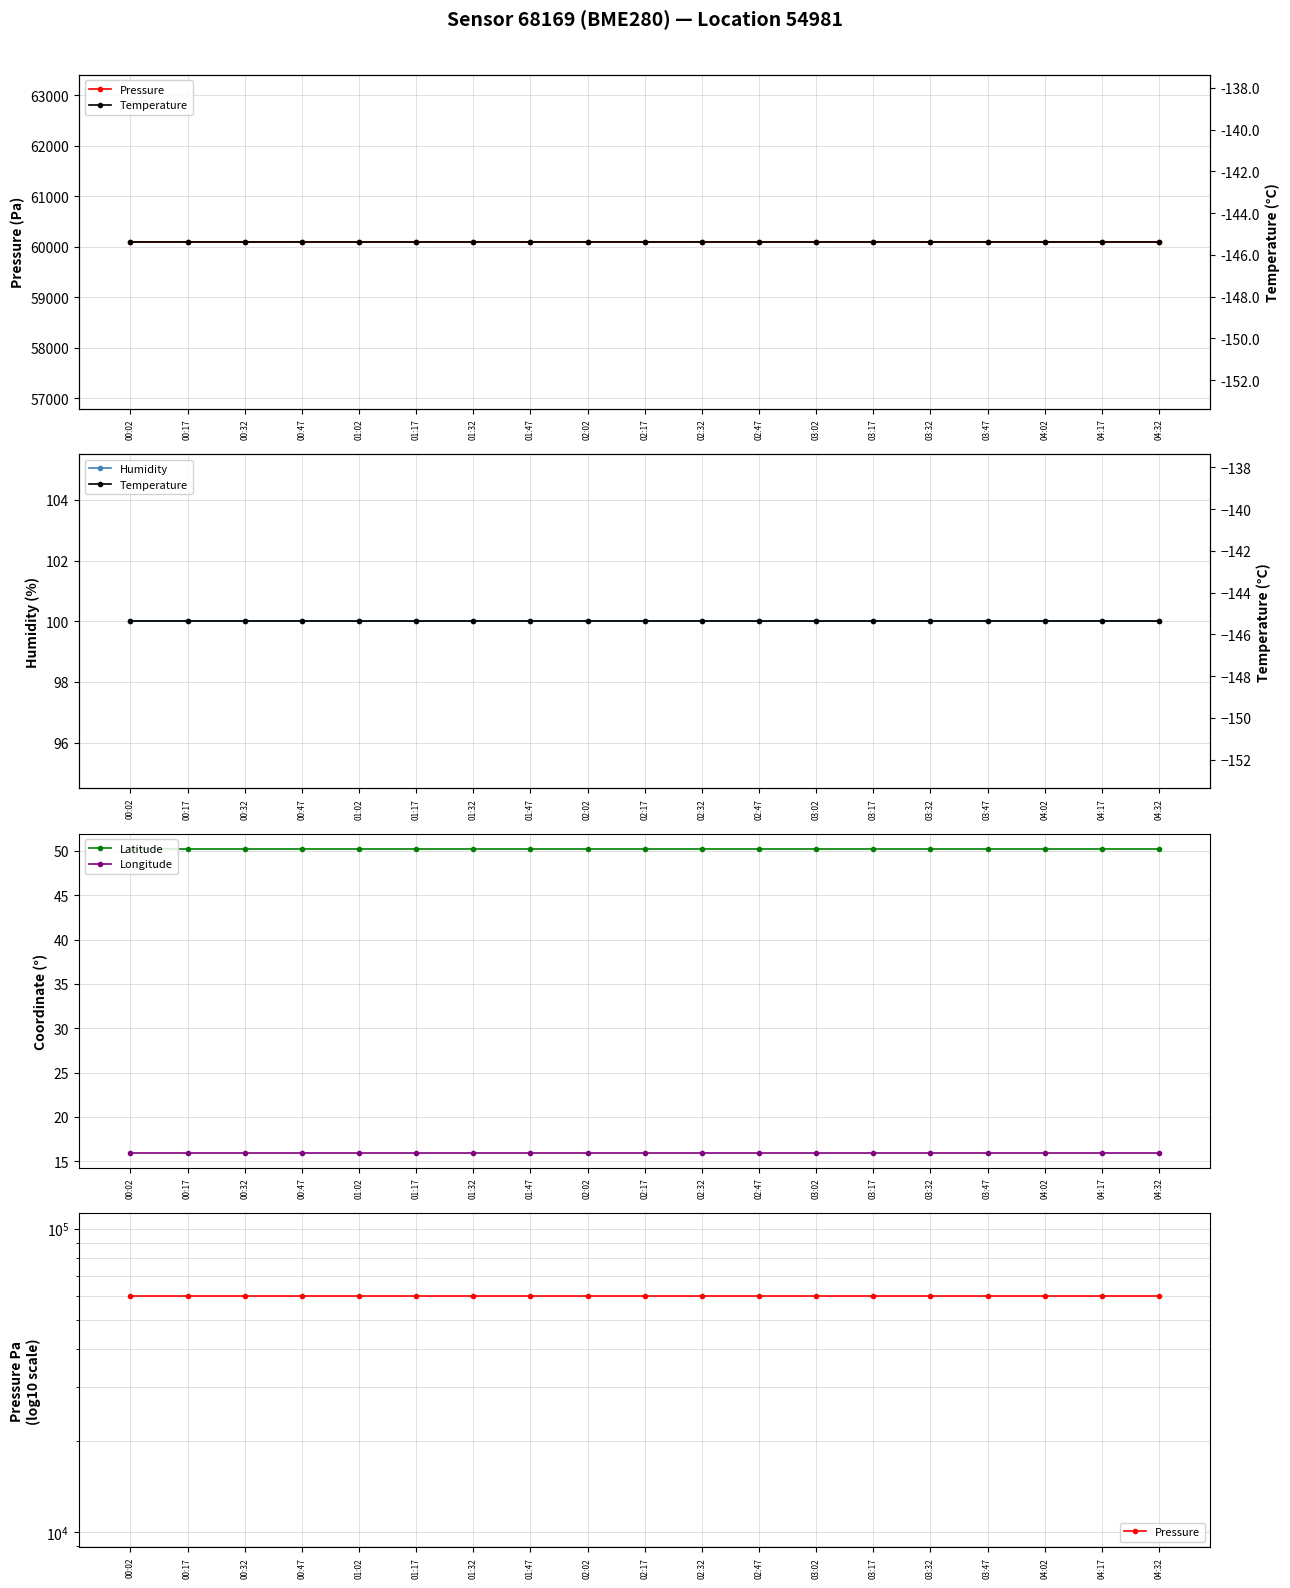

The Pressure series shows 91850.5 at 02:47. True or false?

False